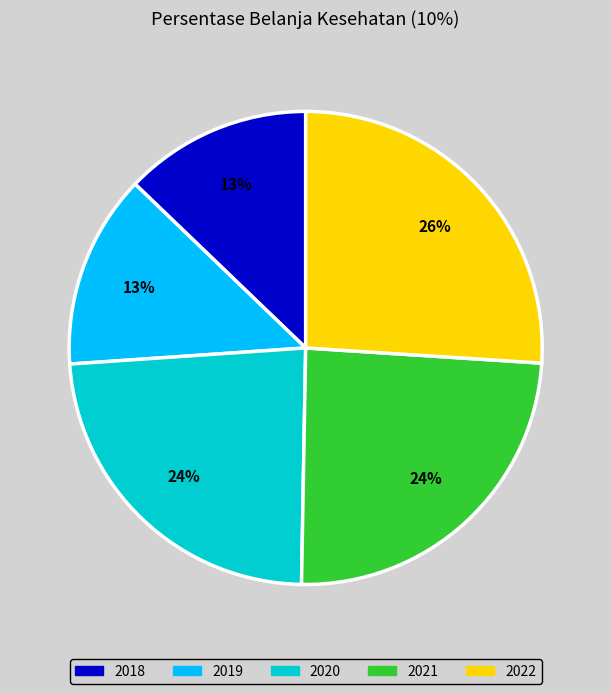

To the nearest percent, what is the combined percentage of 2018 and 2021?

37%